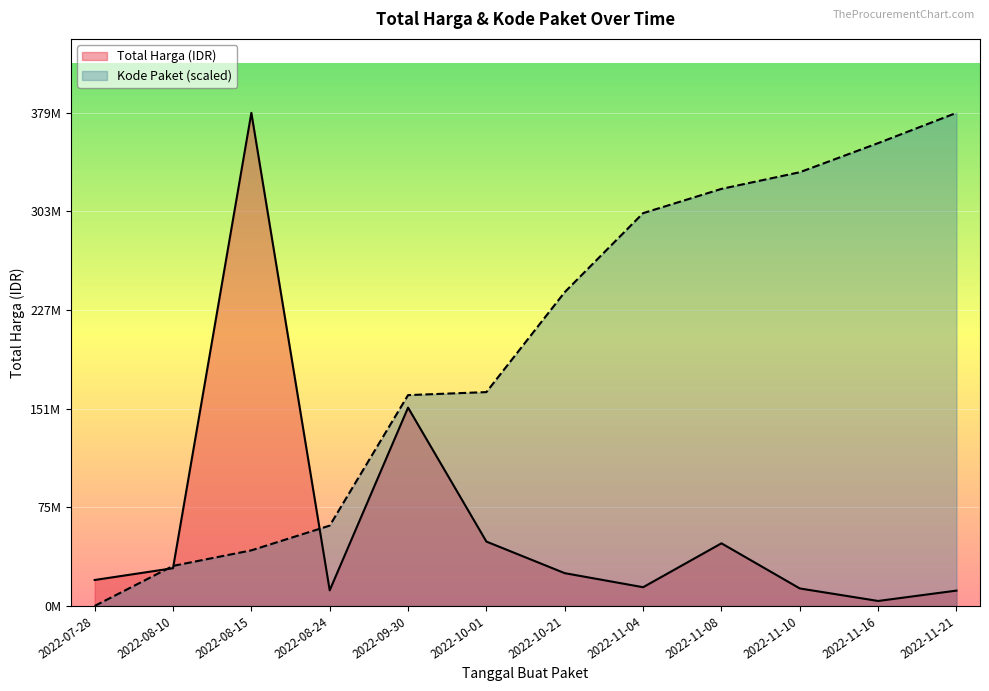

What is the label of the 1st point from the right?

2022-11-21